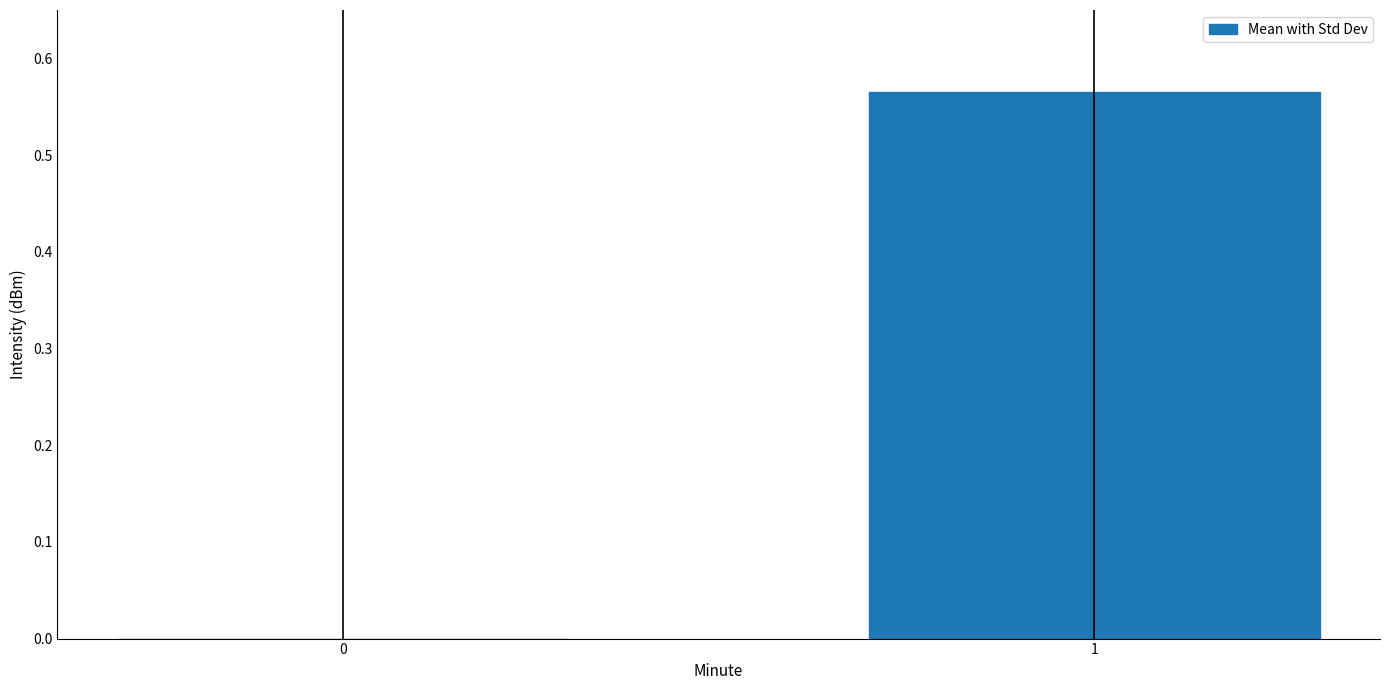

What is the average value?

0.3